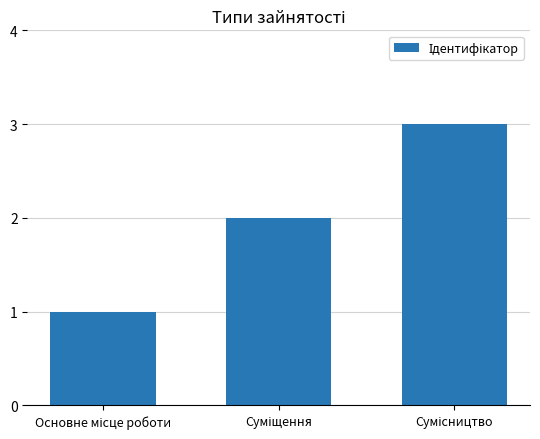

What is the maximum value shown in the chart?

3